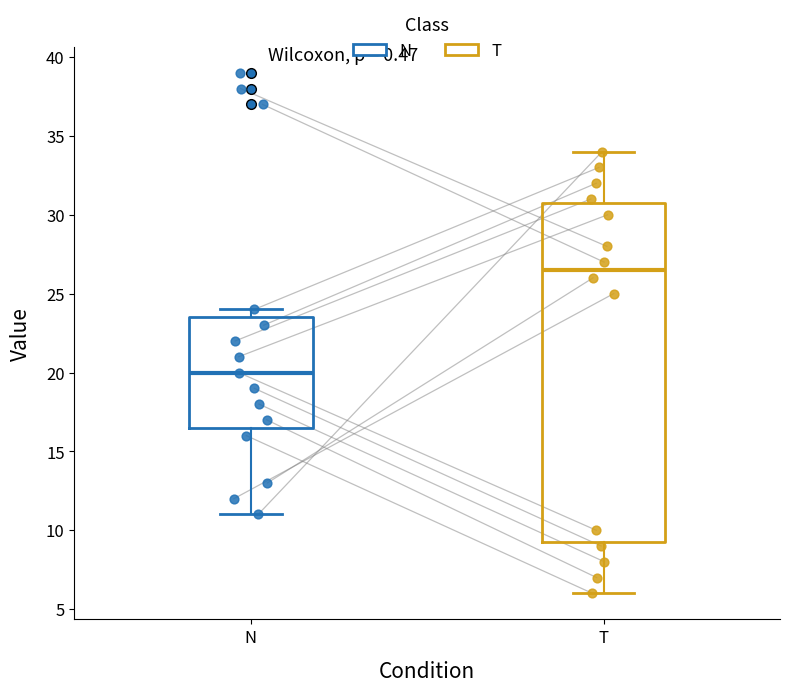

Which box has the lowest median line?

N